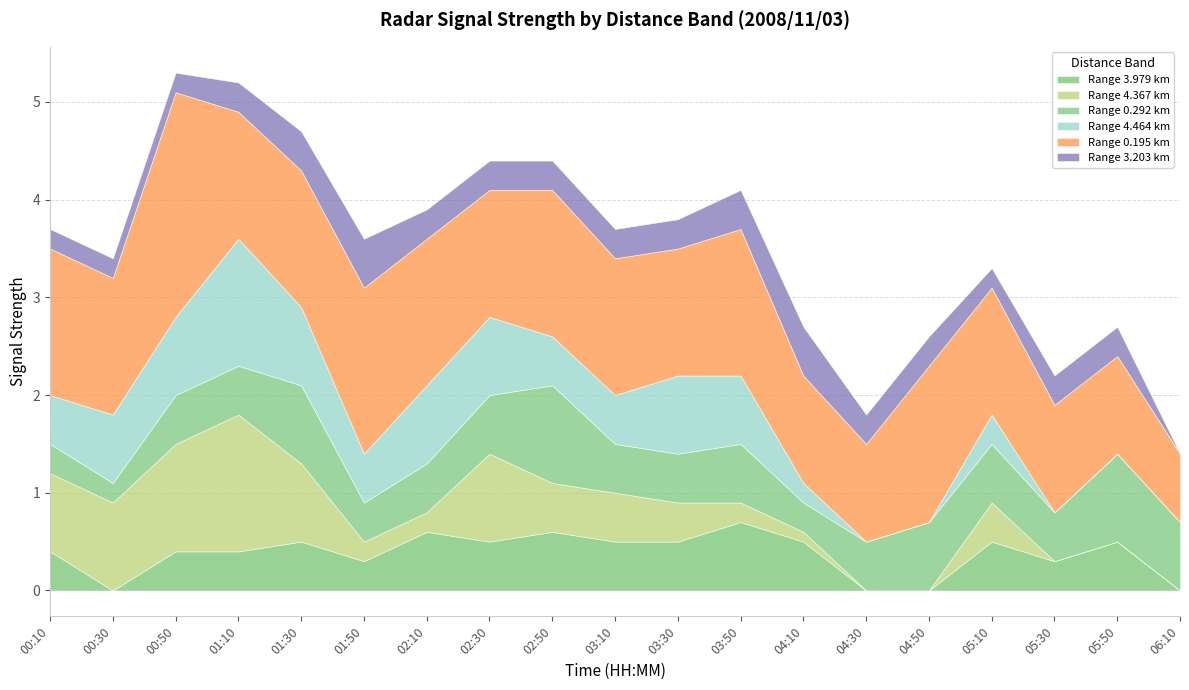

What is the maximum value for 4.367?

1.4